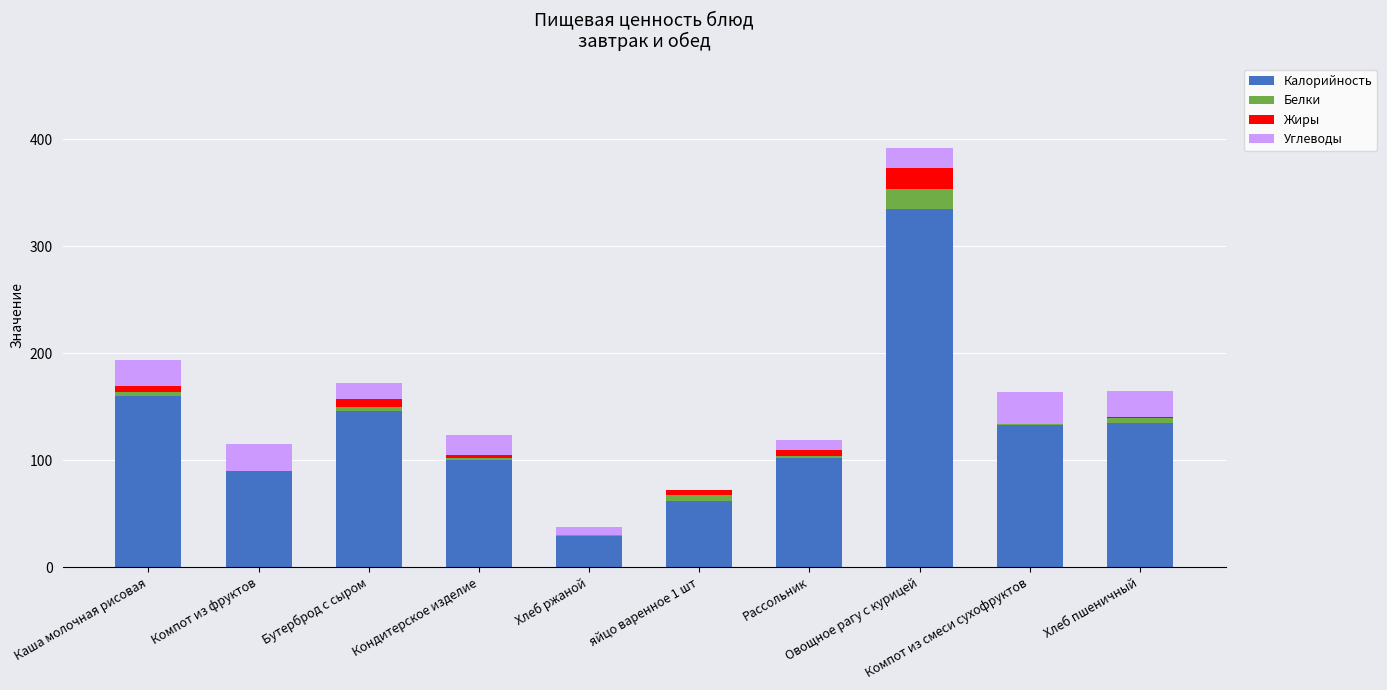

What is the label of the 1st bar from the left?

Каша молочная рисовая